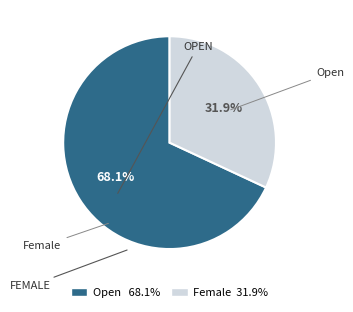

What is the total percentage of Female and Open?

100.0%